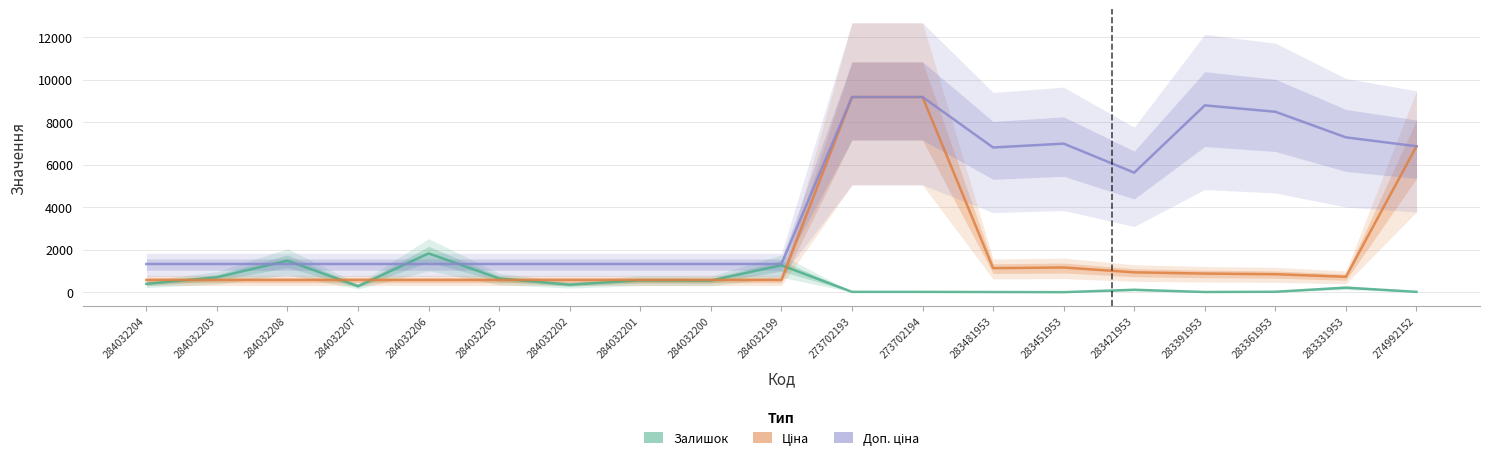

Where is the first local maximum for Доп. ціна?

283451953